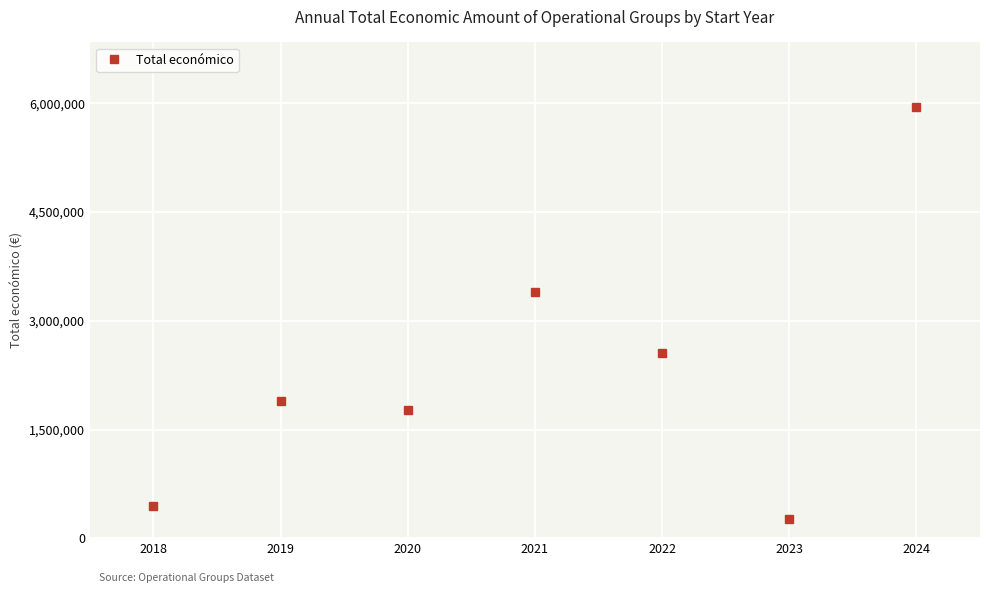

What is the difference between the values at 2020 and 2018?

1330567